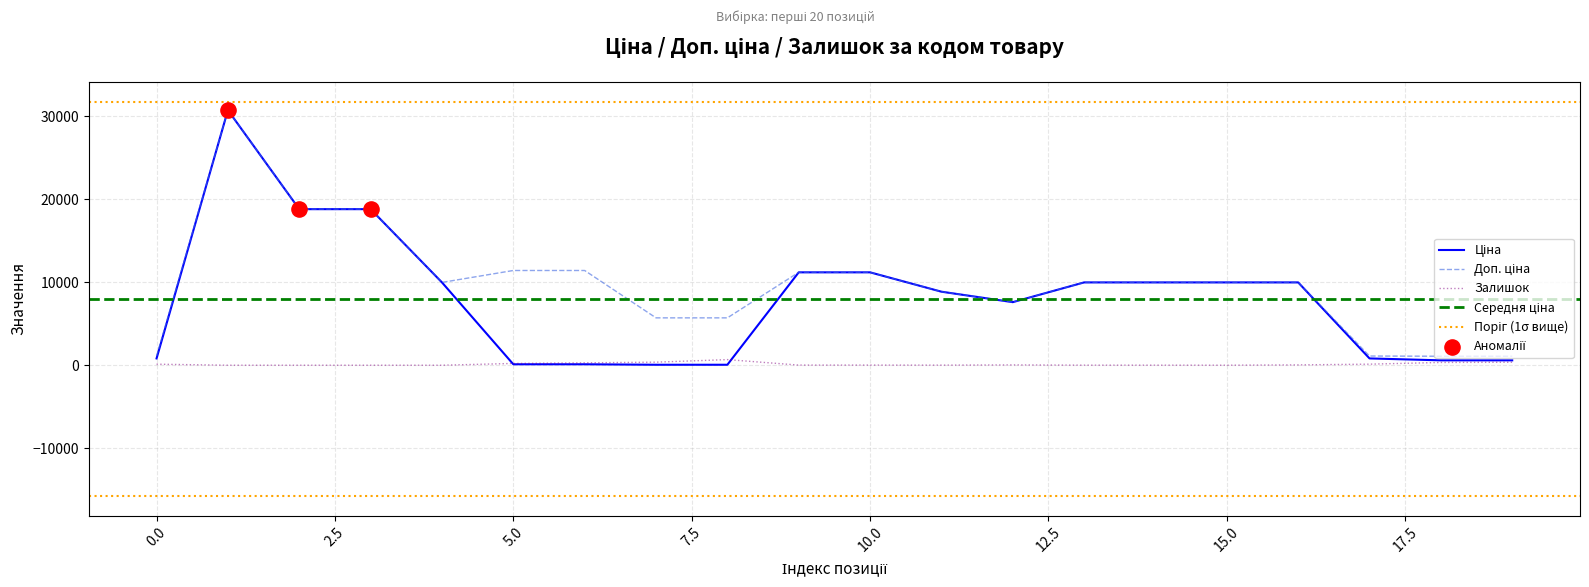

Which series contains the highest Y value?

Ціна